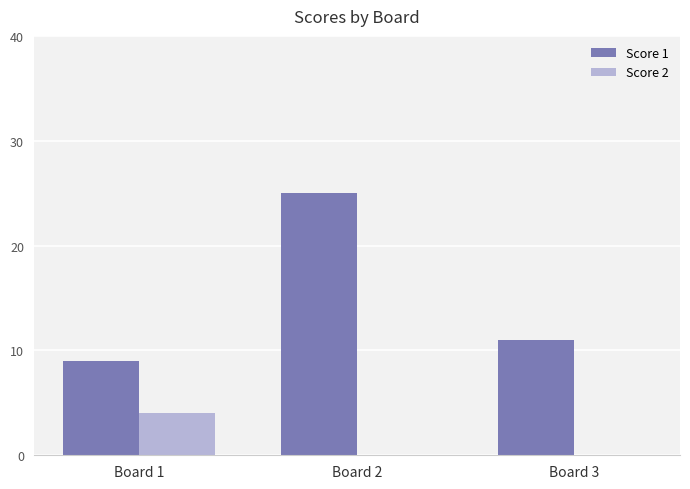

Which series has the largest total across all categories?

Score 1